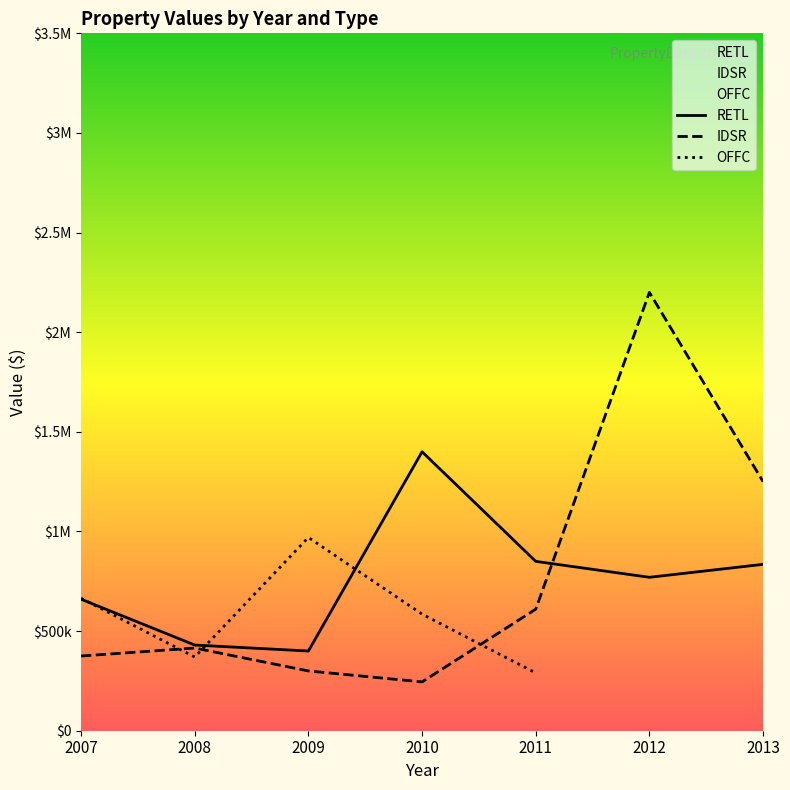

Which category has the highest value in the RETL series?

2010